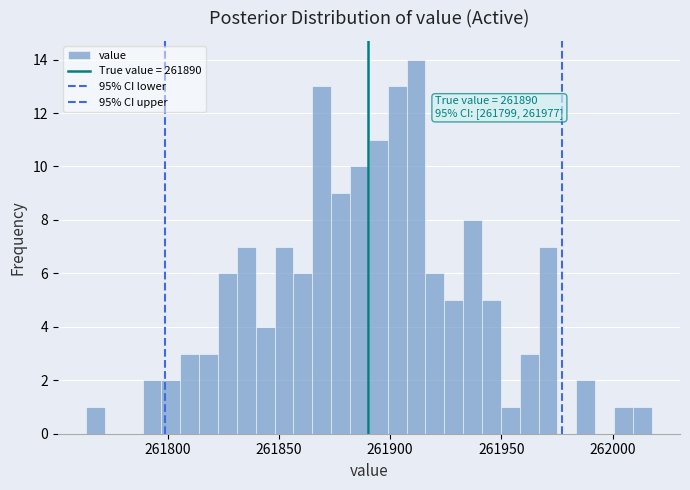

Around what value on the x-axis is the tallest bar? Give the approximate position of its centre, as read against the axis.

261910